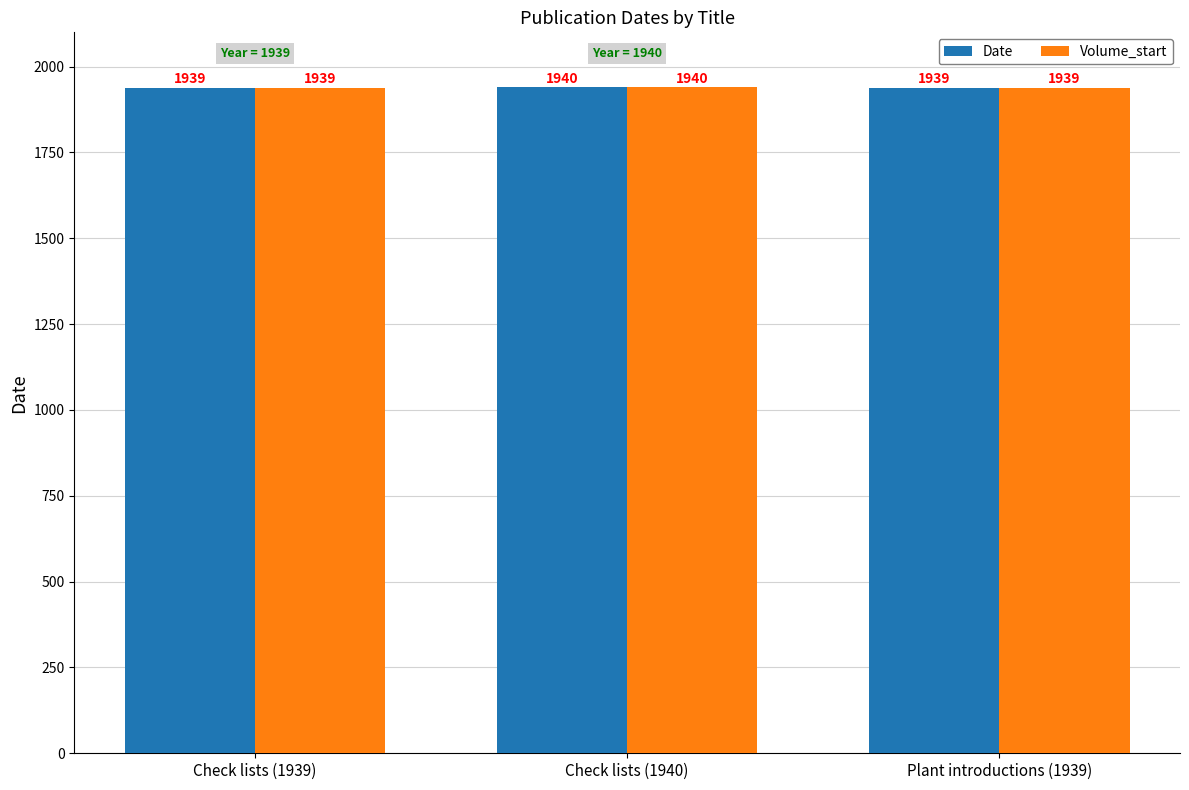

Reading right to left, transcribe all the data shown in this chart.

Date: Plant introductions (1939)=1939	Check lists (1940)=1940	Check lists (1939)=1939
Volume_start: Plant introductions (1939)=1939	Check lists (1940)=1940	Check lists (1939)=1939